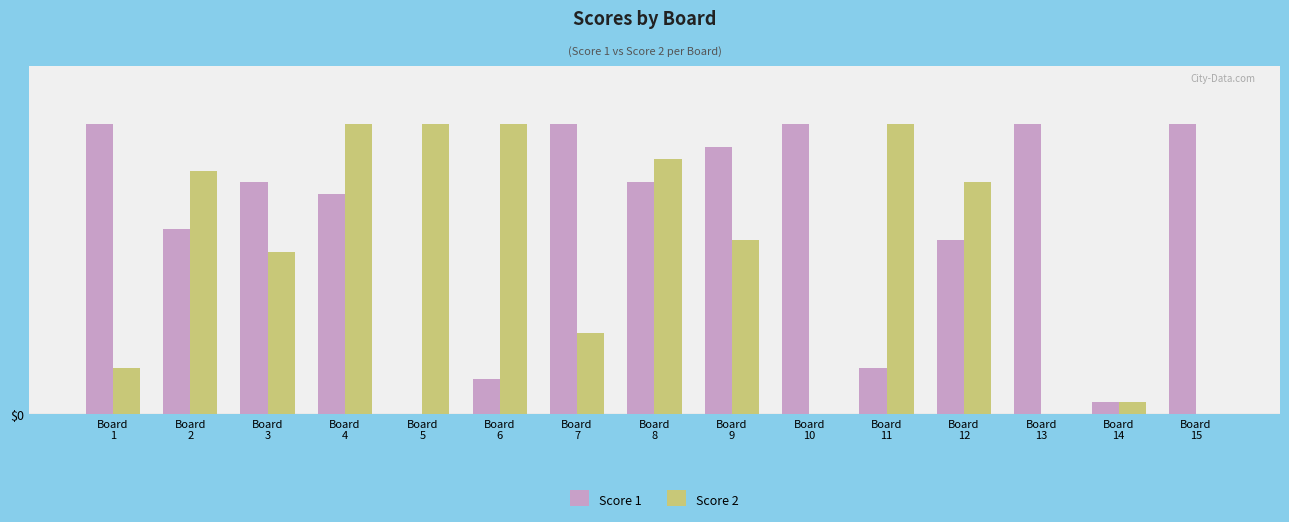

What are all the series names shown in the legend?

Score 1, Score 2